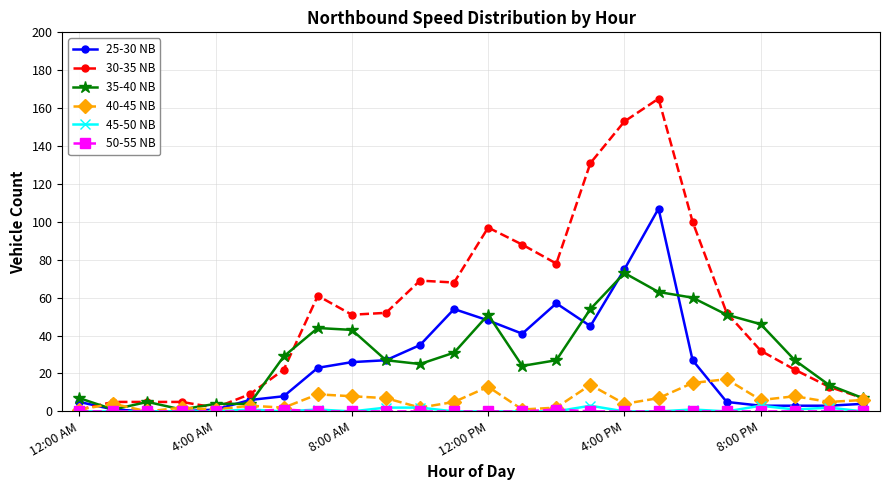

True or false: 45-50 NB has more than 0 interior local peaks.

True